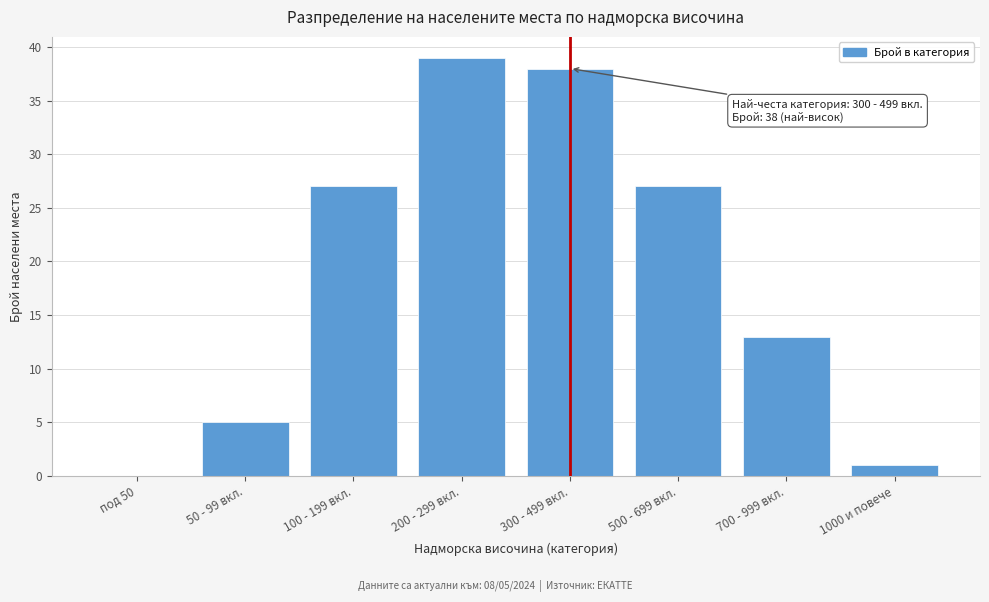

Reading left to right, what are all the values shown in this chart?

под 50=0	50 - 99 вкл.=5	100 - 199 вкл.=27	200 - 299 вкл.=39	300 - 499 вкл.=38	500 - 699 вкл.=27	700 - 999 вкл.=13	1000 и повече=1